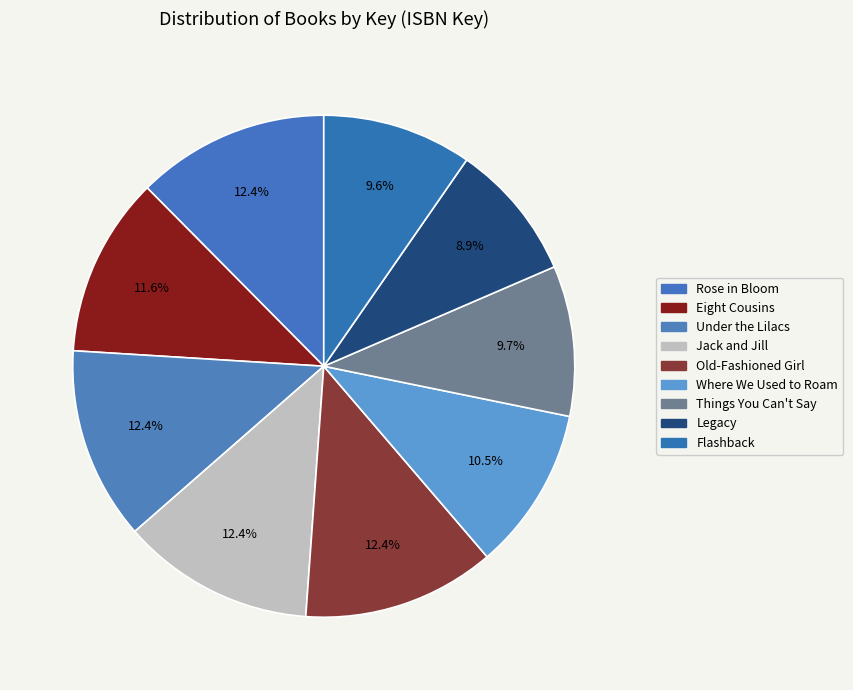

Which category has the smallest portion of the pie?

Legacy